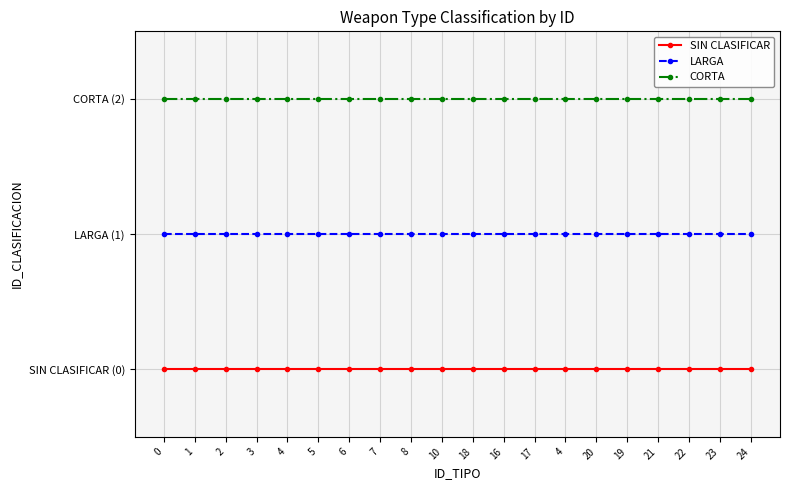

Rank the series by their maximum value, from highest to lowest.

CORTA, LARGA, SIN CLASIFICAR